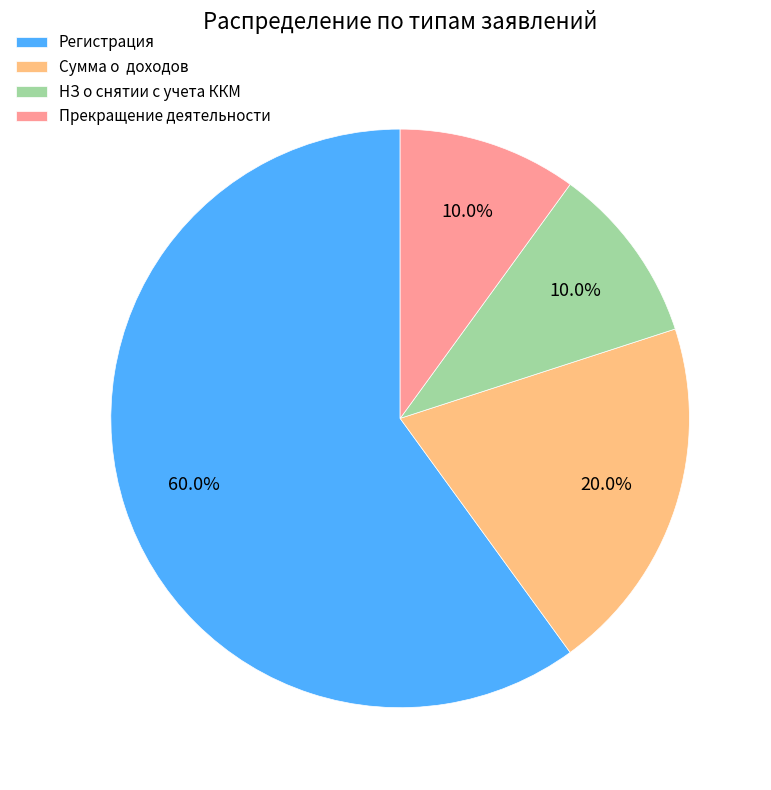

True or false: Прекращение деятельности accounts for 21% of the total.

False